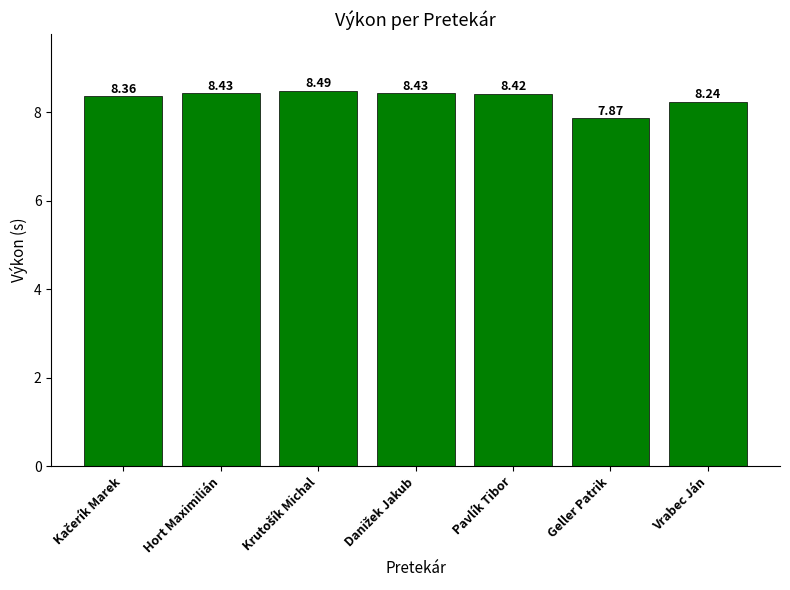

What is the difference between the maximum and minimum values?

0.6